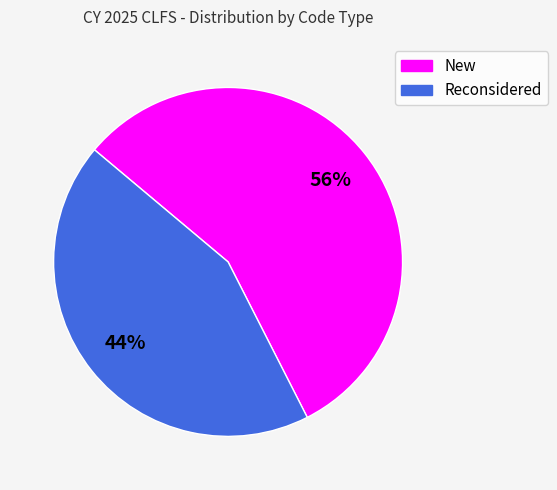

What is the smallest slice in the pie chart?

Reconsidered